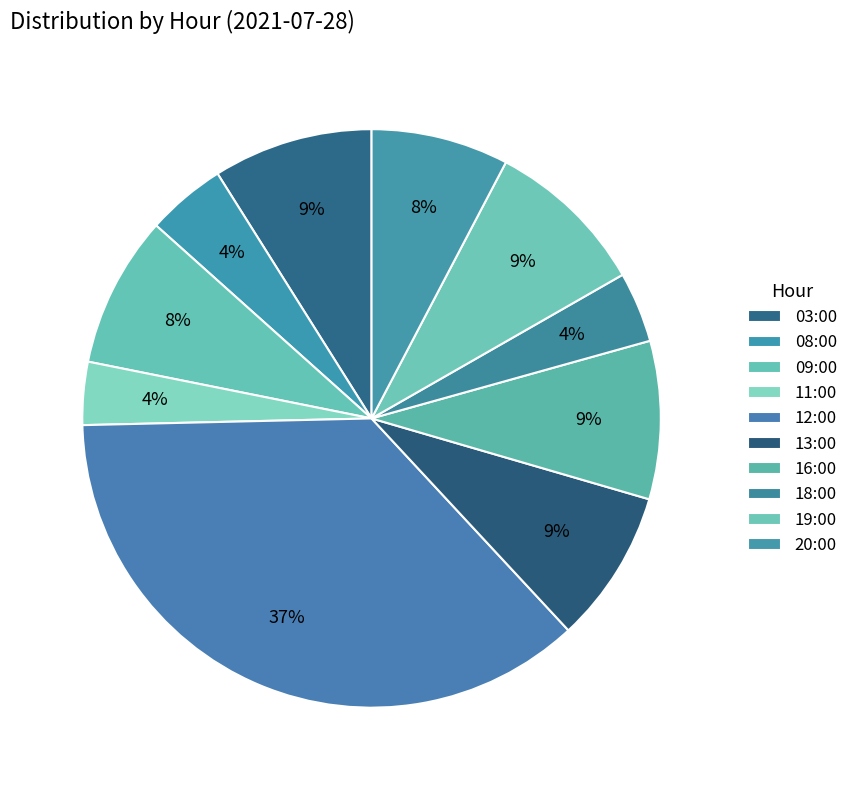

How many slices are in this pie chart?

10